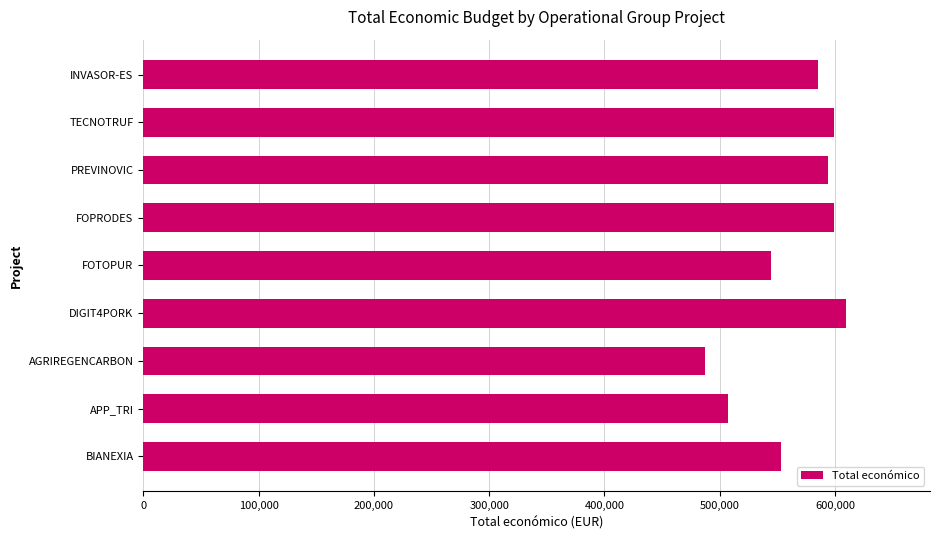

How many series are shown in this chart?

1